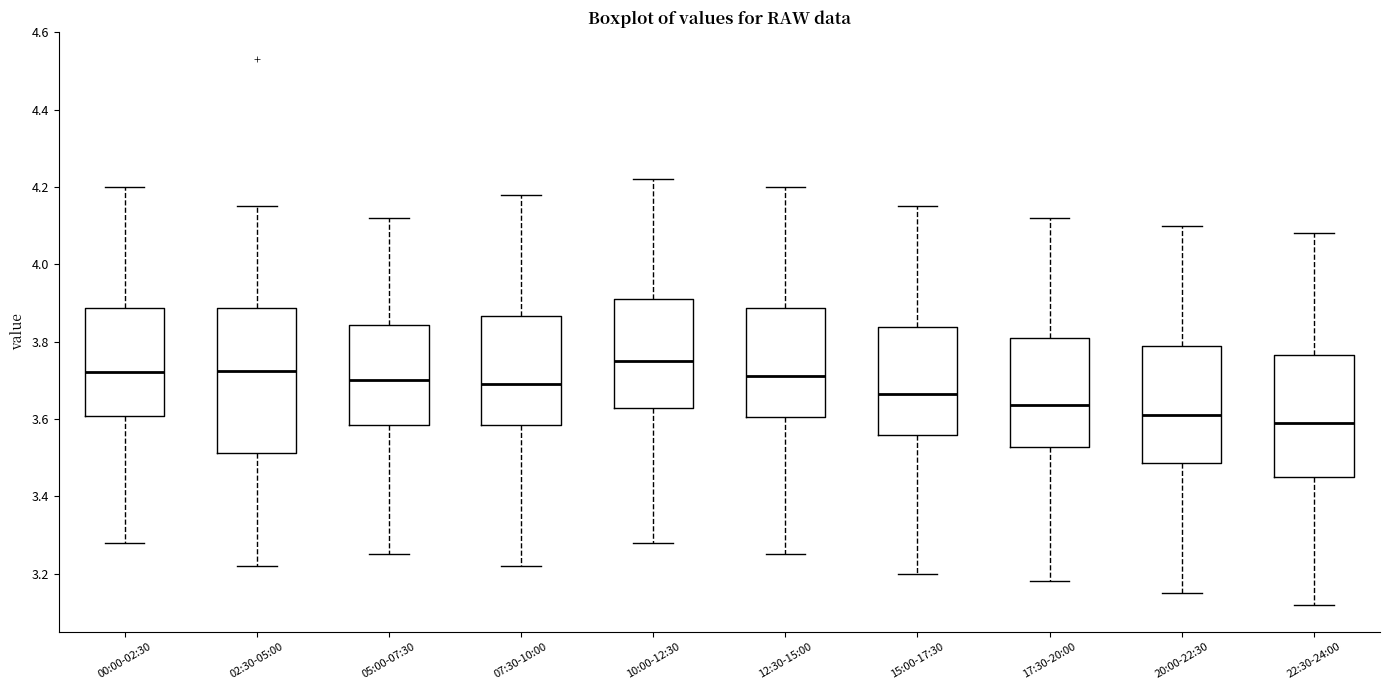

Reading left to right, read every box against the y-axis: the position of its median line, the range the box covers, and the ends of its whiskers. The values are not printed on the chart, so give them approximately, as read against the axis.

00:00-02:30: median 3.72, box 3.60 to 3.88, whiskers 3.28 to 4.20
02:30-05:00: median 3.72, box 3.52 to 3.88, whiskers 3.22 to 4.16
05:00-07:30: median 3.70, box 3.58 to 3.84, whiskers 3.26 to 4.12
07:30-10:00: median 3.70, box 3.58 to 3.86, whiskers 3.22 to 4.18
10:00-12:30: median 3.76, box 3.62 to 3.92, whiskers 3.28 to 4.22
12:30-15:00: median 3.72, box 3.60 to 3.88, whiskers 3.26 to 4.20
15:00-17:30: median 3.66, box 3.56 to 3.84, whiskers 3.20 to 4.16
17:30-20:00: median 3.64, box 3.52 to 3.82, whiskers 3.18 to 4.12
20:00-22:30: median 3.62, box 3.48 to 3.78, whiskers 3.16 to 4.10
22:30-24:00: median 3.60, box 3.46 to 3.76, whiskers 3.12 to 4.08